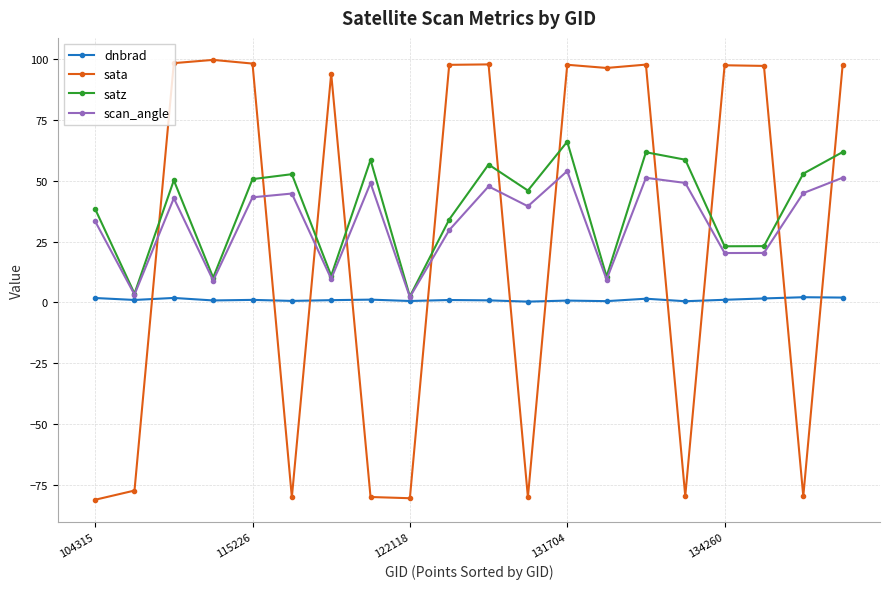

Which series has the largest total across all categories?

satz